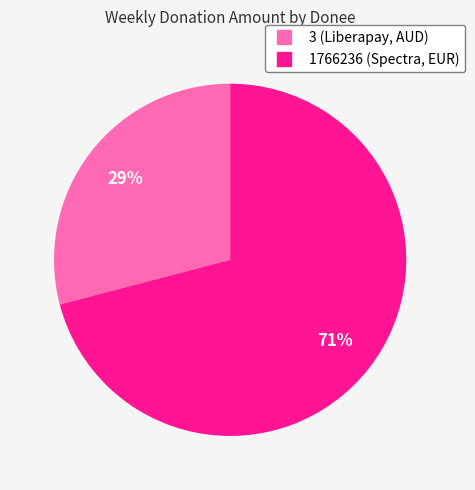

To the nearest percent, what is the combined percentage of 1766236 and 3?

100%